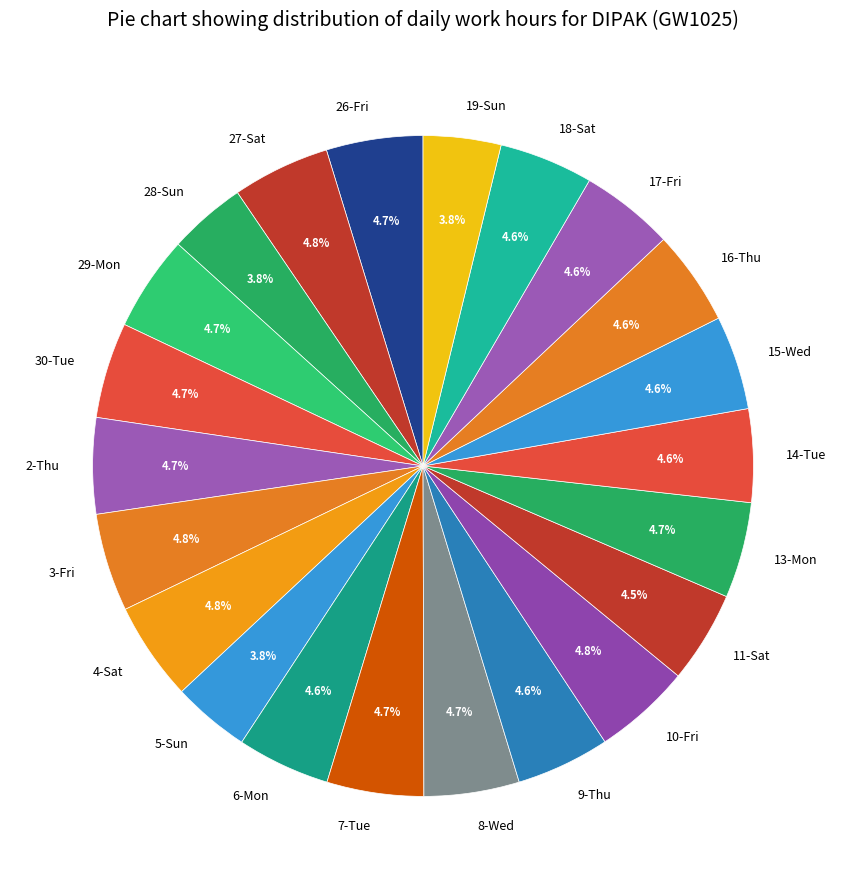

Count the number of slices in the pie.

22